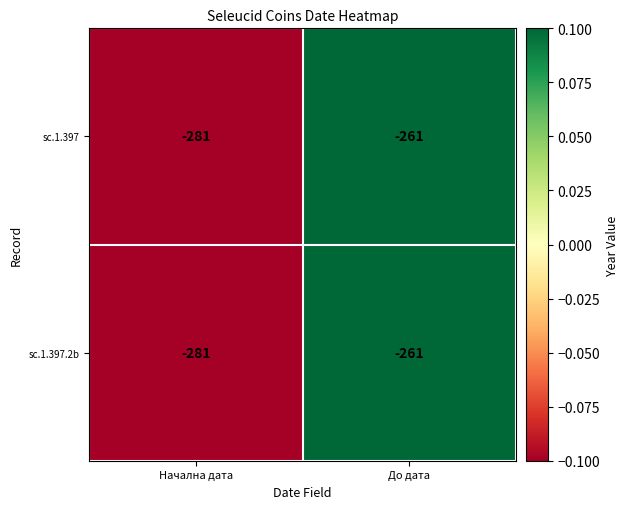

Where is sc.1.397 nearest to the value -271?

Начална дата